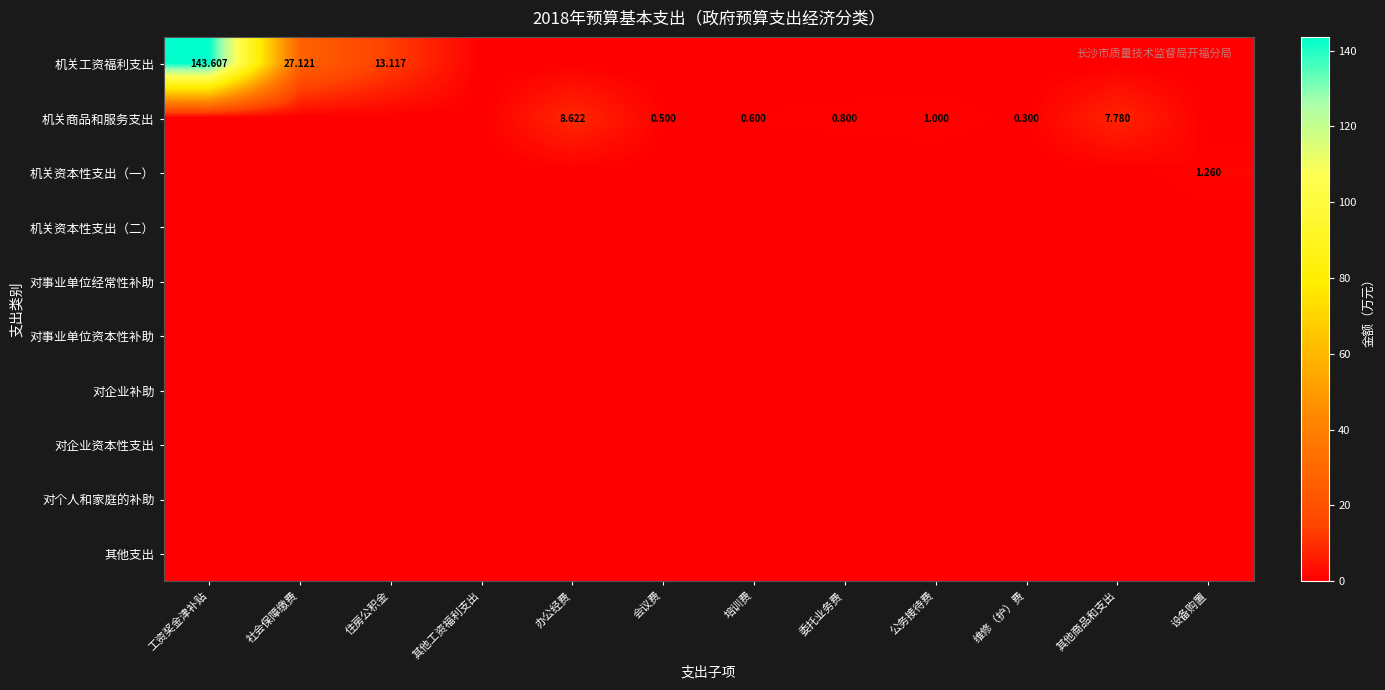

Which series changed the most between 维修（护）费 and 其他商品和支出?

机关商品和服务支出